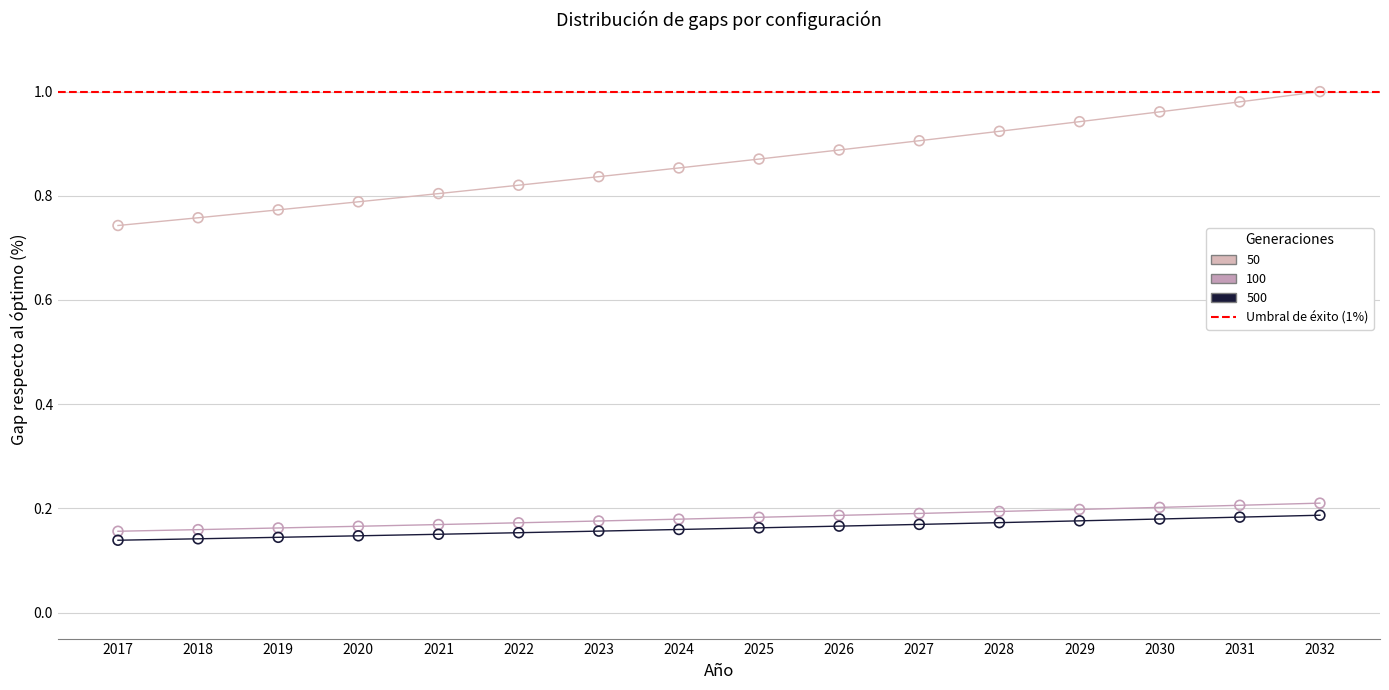

Which series contains the lowest Y value?

500